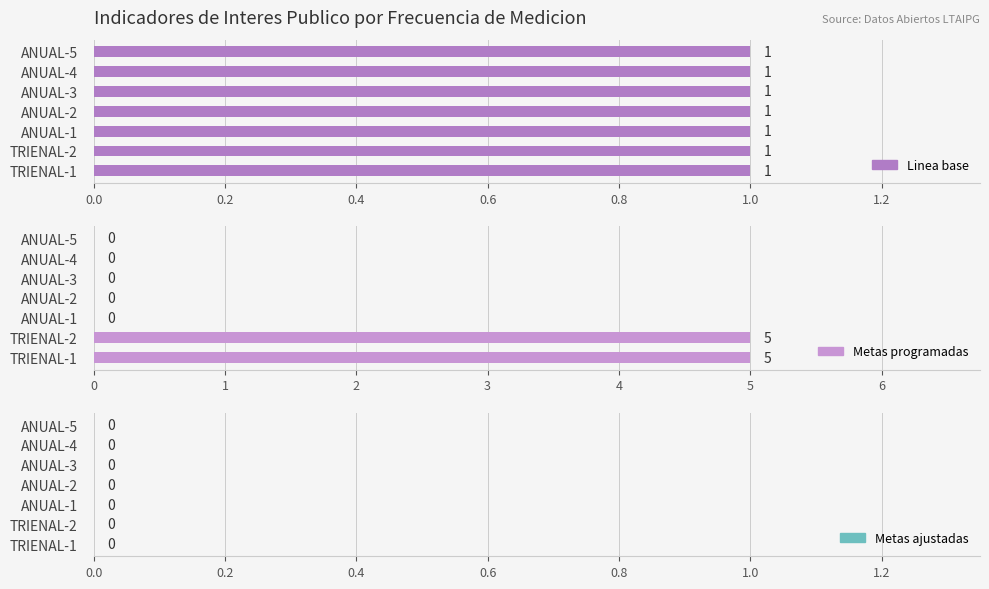

Is the value of Linea base at 1.0 greater than the value of Metas programadas at 0.0?

No